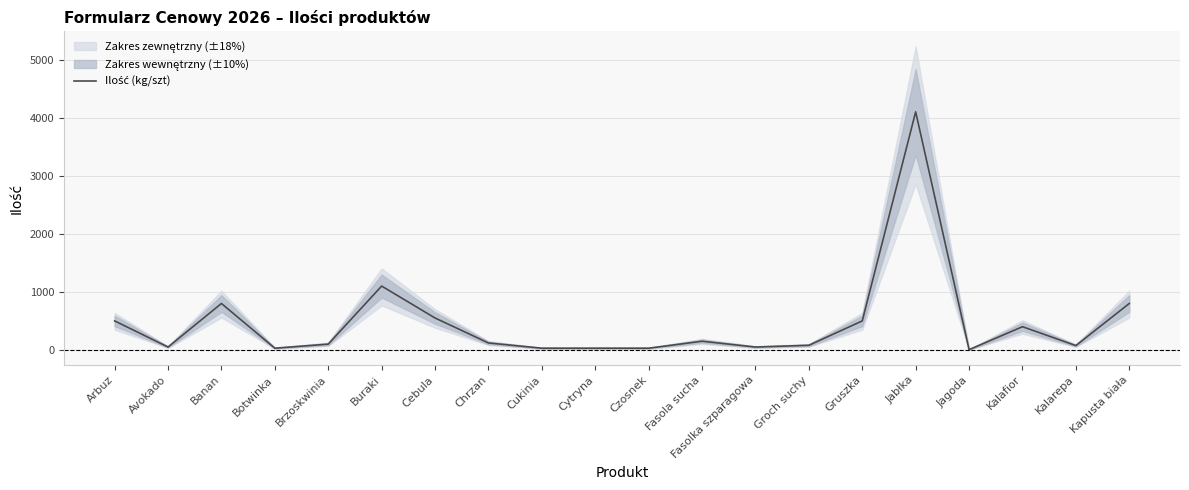

Reading right to left, what are all the values shown in this chart?

800	75	400	5	4100	500	80	50	150	30	30	30	120	550	1100	100	30	800	50	500